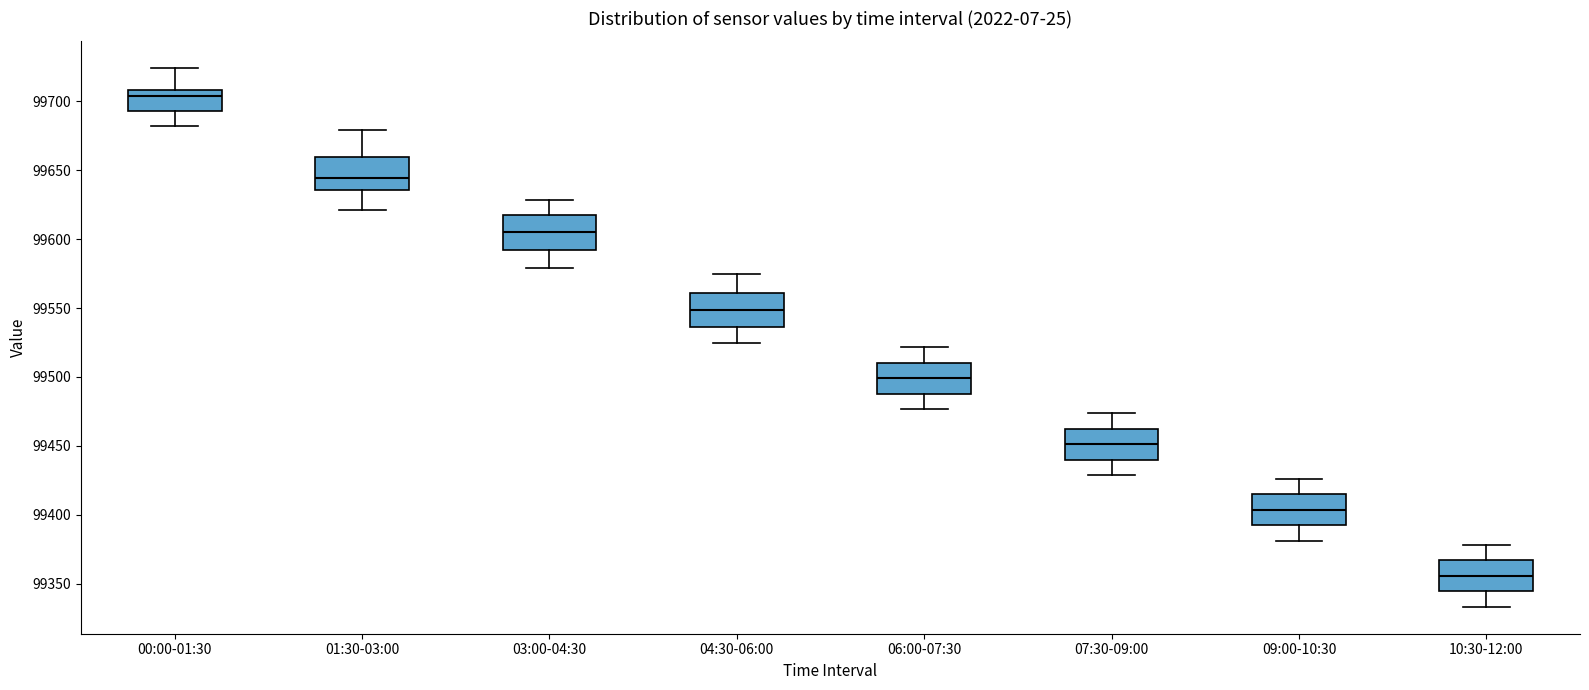

Which box's median line is the lowest?

10:30-12:00